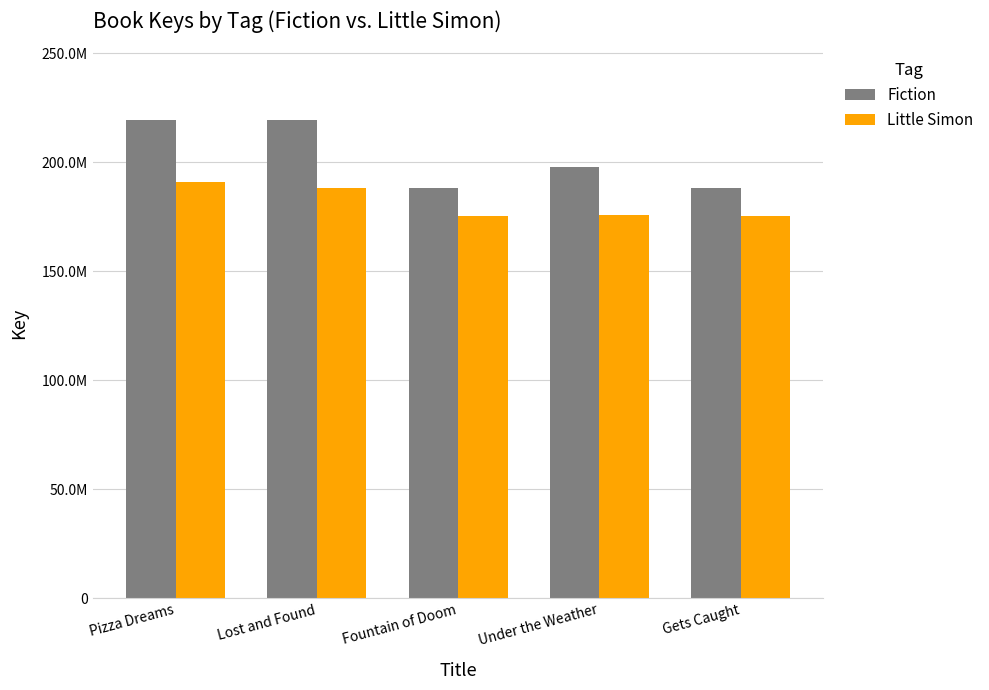

Between Pizza Dreams and Under the Weather, which series saw the biggest shift?

Fiction